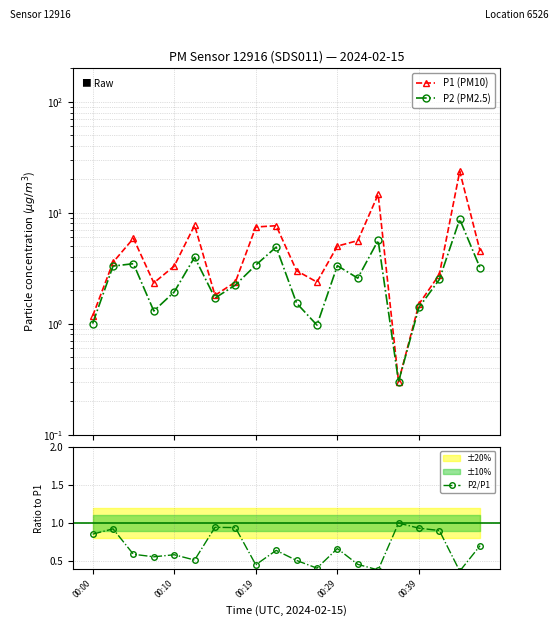

Rank the series by their average value, from highest to lowest.

P1 (PM10), P2 (PM2.5), P2/P1